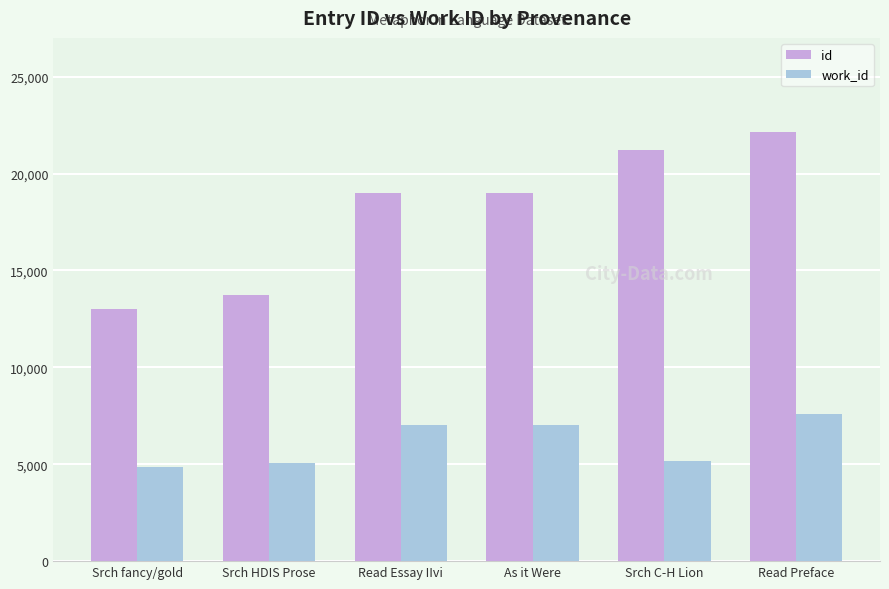

What is the smallest value displayed?

4862